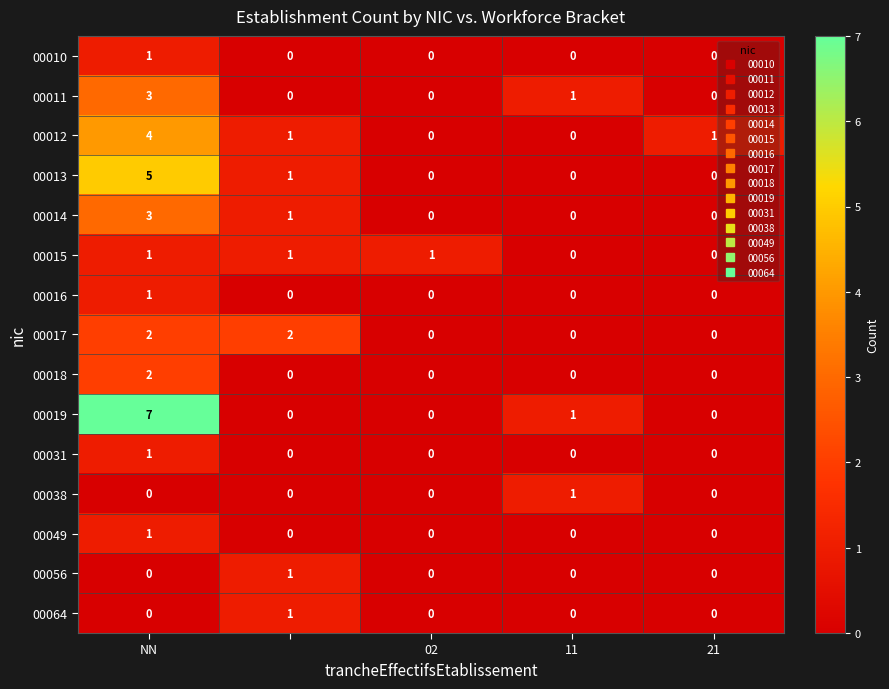

Which series has the largest range (max minus min)?

00019